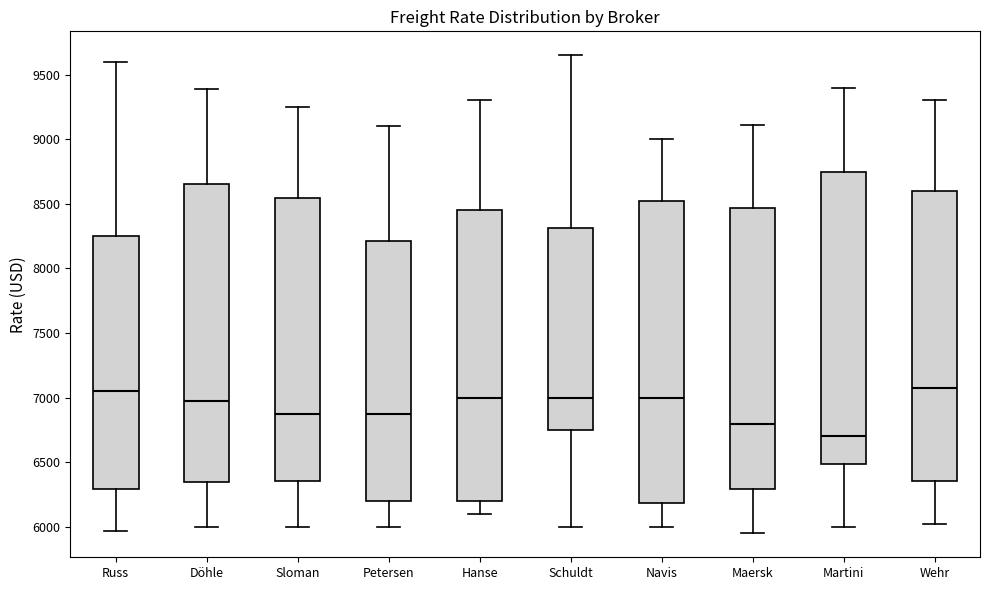

Reading left to right, transcribe this box plot: for each box, give where its median line is, the range the box spans, and where its two whiskers end, as read against the y-axis. The values are not printed on the chart, so give them approximately, as read against the axis.

Russ: median 7050, box 6300 to 8250, whiskers 5950 to 9600
Döhle: median 7000, box 6350 to 8650, whiskers 6000 to 9400
Sloman: median 6900, box 6350 to 8550, whiskers 6000 to 9250
Petersen: median 6900, box 6200 to 8200, whiskers 6000 to 9100
Hanse: median 7000, box 6200 to 8450, whiskers 6100 to 9300
Schuldt: median 7000, box 6750 to 8300, whiskers 6000 to 9650
Navis: median 7000, box 6200 to 8550, whiskers 6000 to 9000
Maersk: median 6800, box 6300 to 8450, whiskers 5950 to 9100
Martini: median 6700, box 6500 to 8750, whiskers 6000 to 9400
Wehr: median 7100, box 6350 to 8600, whiskers 6050 to 9300